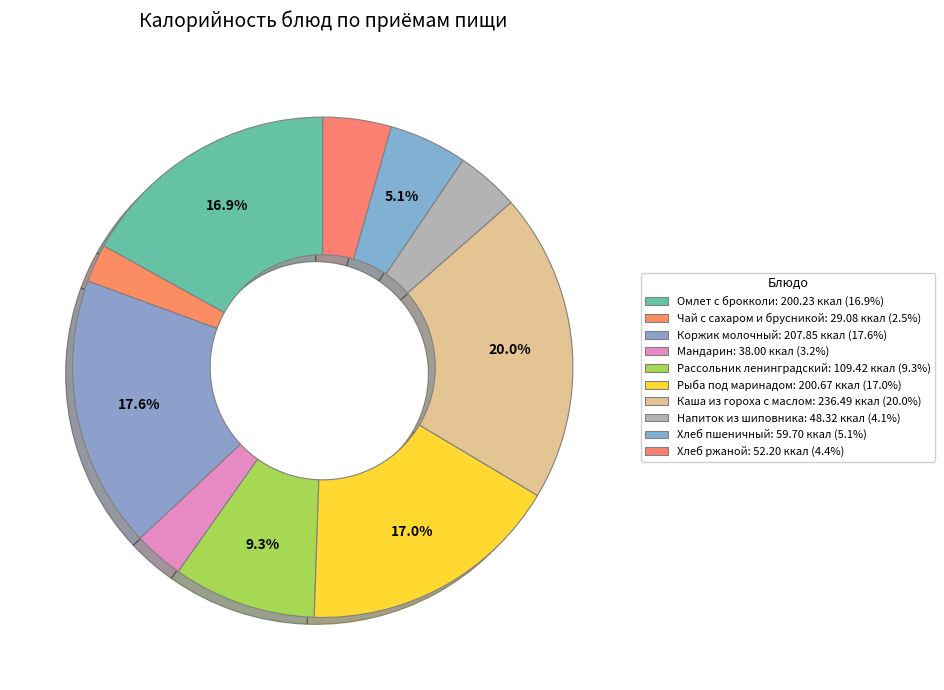

How many segments does this pie chart have?

10